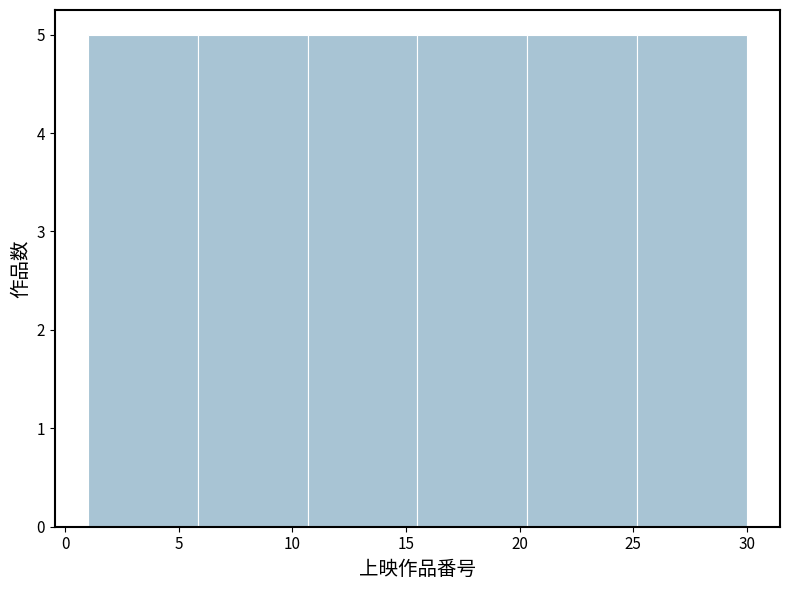

Reading left to right, transcribe this chart: for each bar, give the range it covers on the x-axis and its height. Neither the bar edges nor the heights are printed on the chart, so give them approximately, as read against the axes.

1.0 to 6.0: 5
6.0 to 10.5: 5
10.5 to 15.5: 5
15.5 to 20.5: 5
20.5 to 25.0: 5
25.0 to 30.0: 5